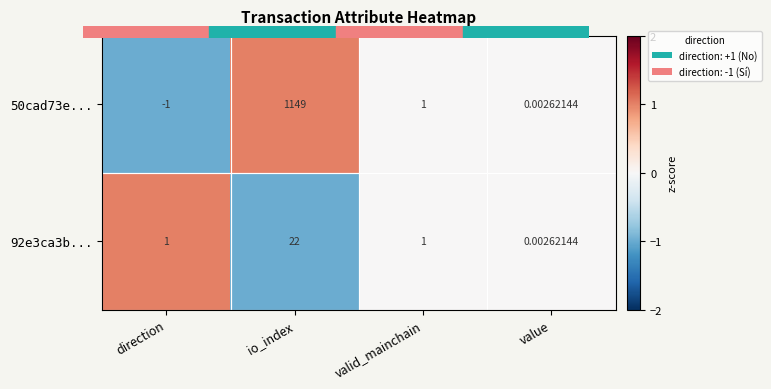

Which category has the lowest value in the 50cad73e... series?

direction